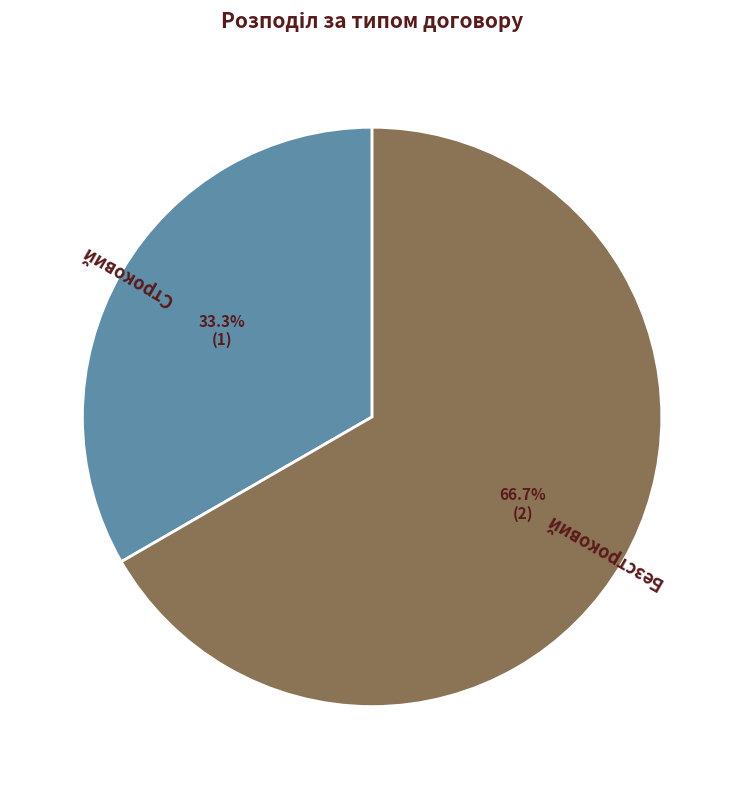

Which category has the biggest portion of the pie?

Безстроковий